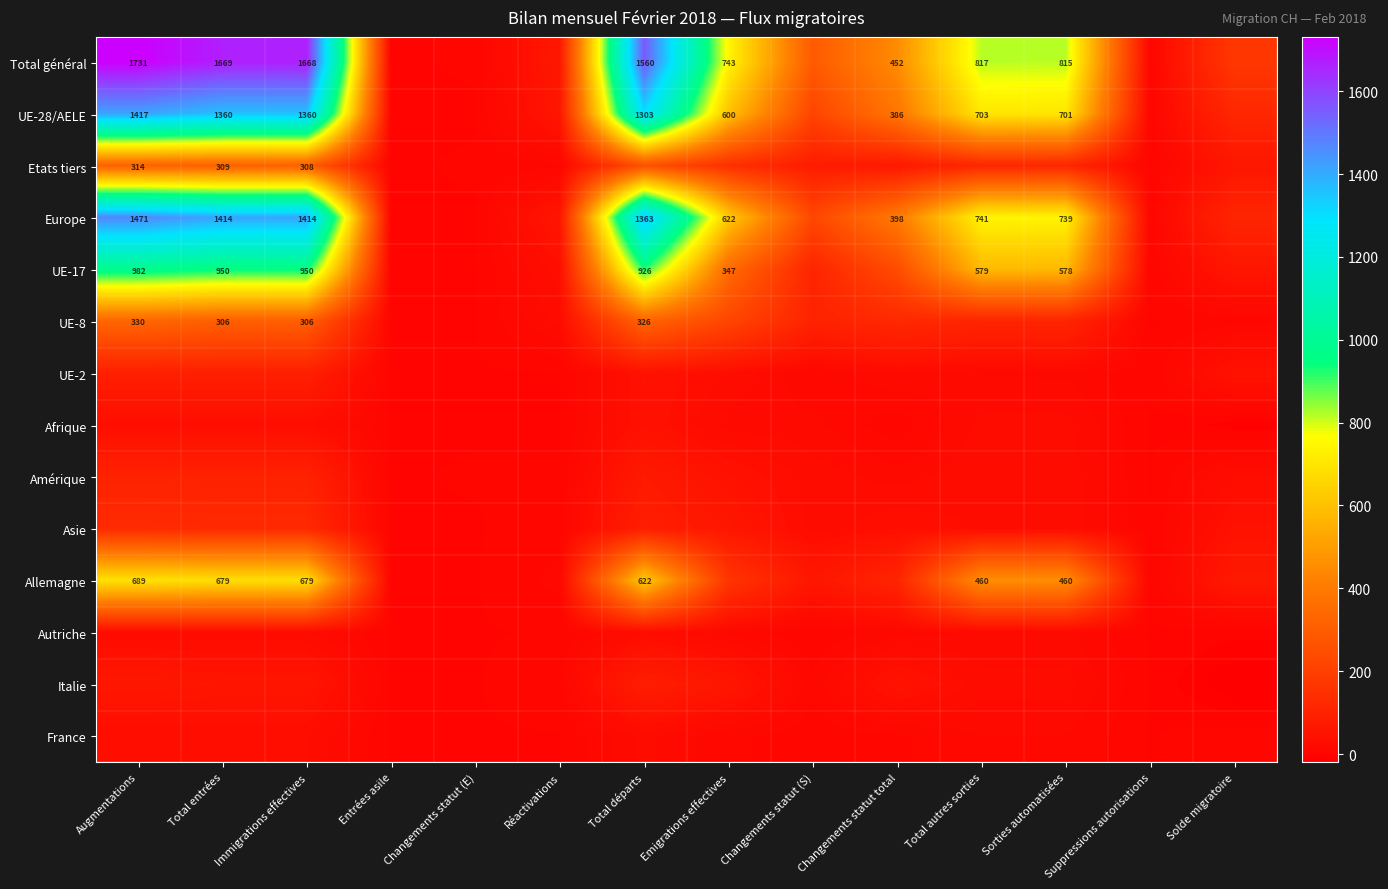

What is the difference between the highest and lowest values at Sorties automatisées?

802